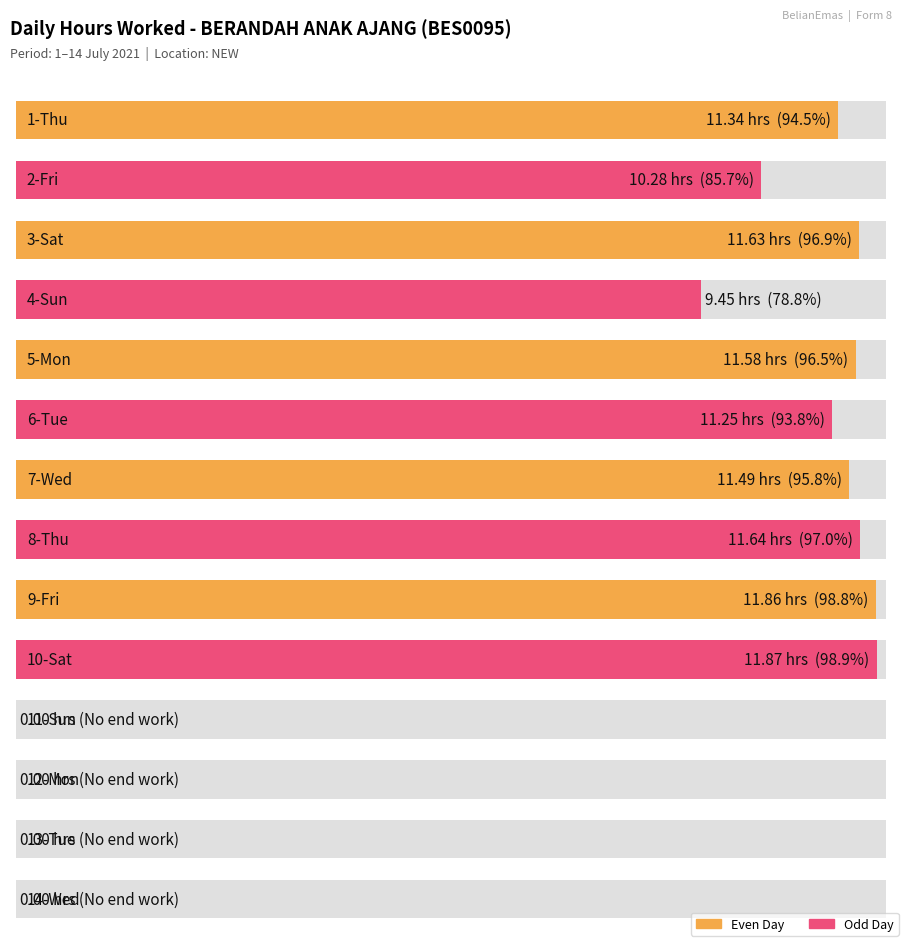

Reading left to right, what are all the values shown in this chart?

11.3	10.3	11.6	9.4	11.6	11.2	11.5	11.6	11.9	11.9	0.0	0.0	0.0	0.0